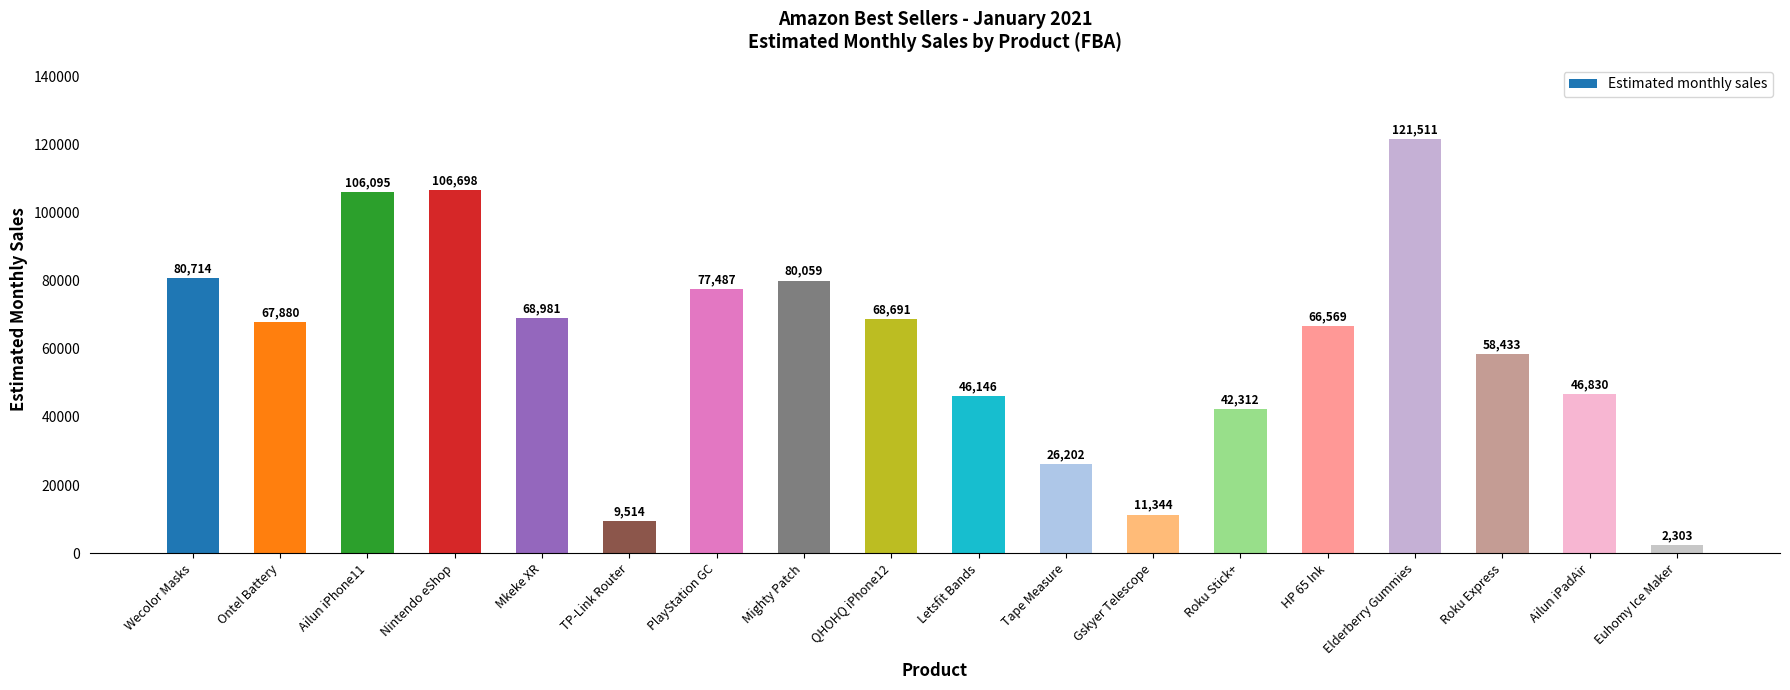

Count the number of categories in the chart.

18